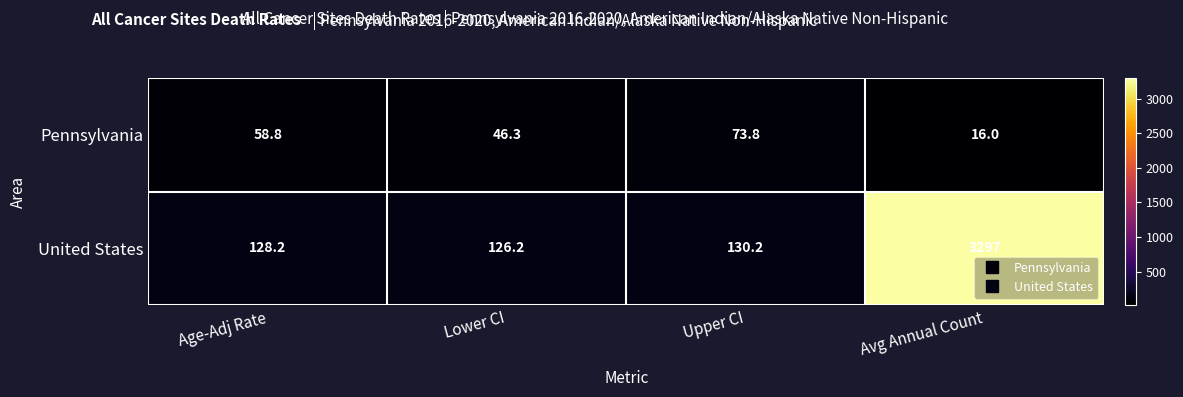

Where does the Pennsylvania series first go above 58?

Age-Adj Rate